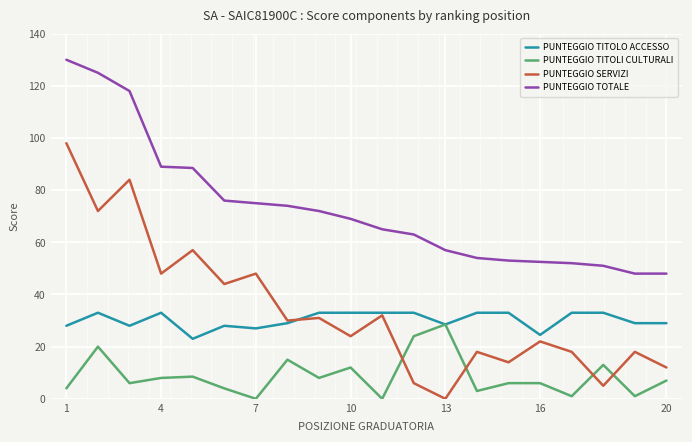

True or false: PUNTEGGIO SERVIZI and PUNTEGGIO TOTALE intersect in this chart.

False